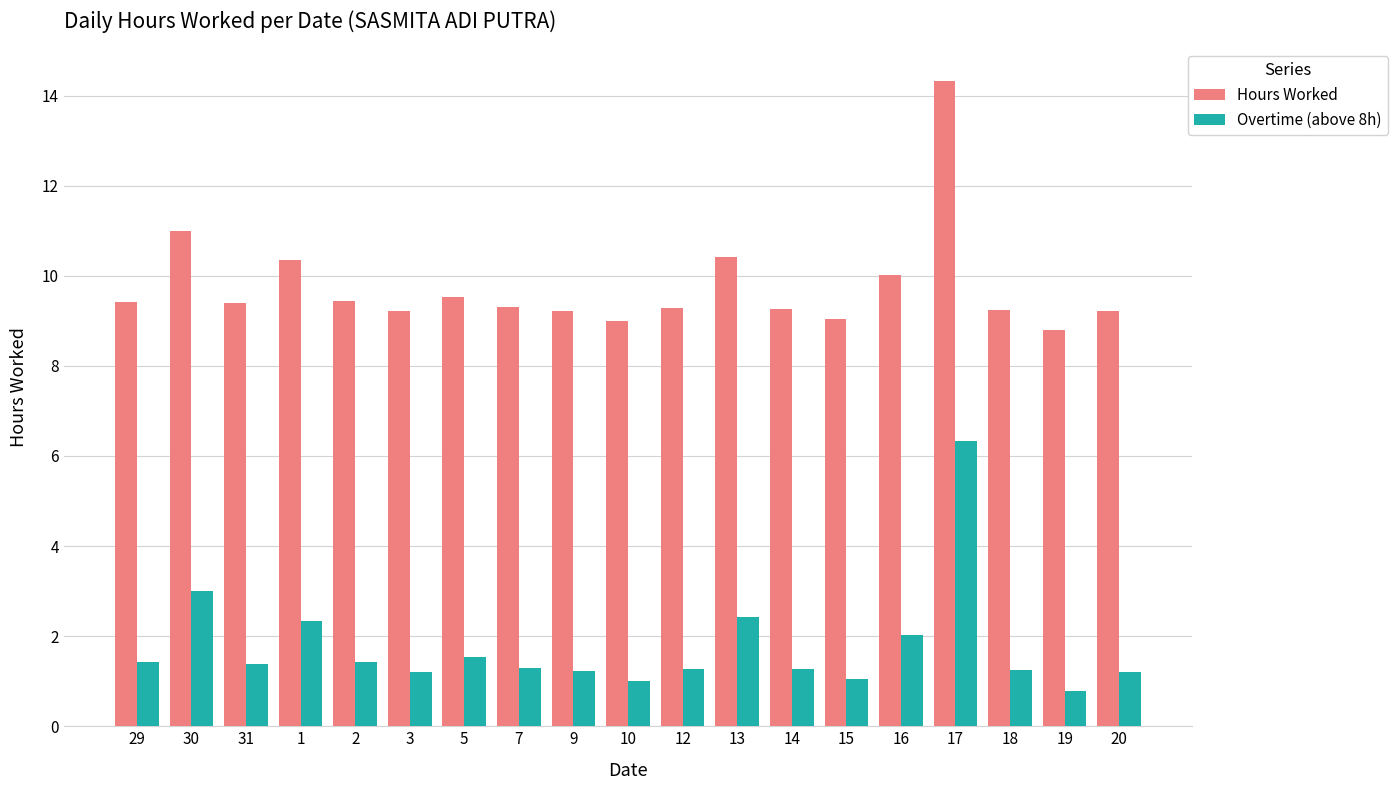

Which label corresponds to the largest value in the chart?

17